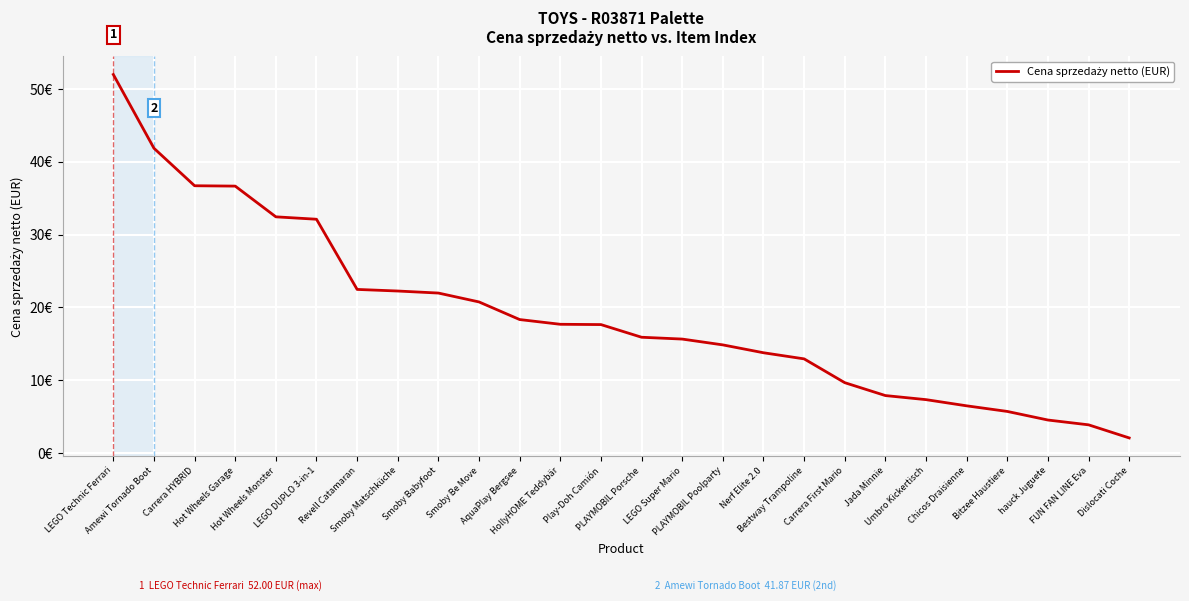

Does the chart display data point markers on the line(s)?

No